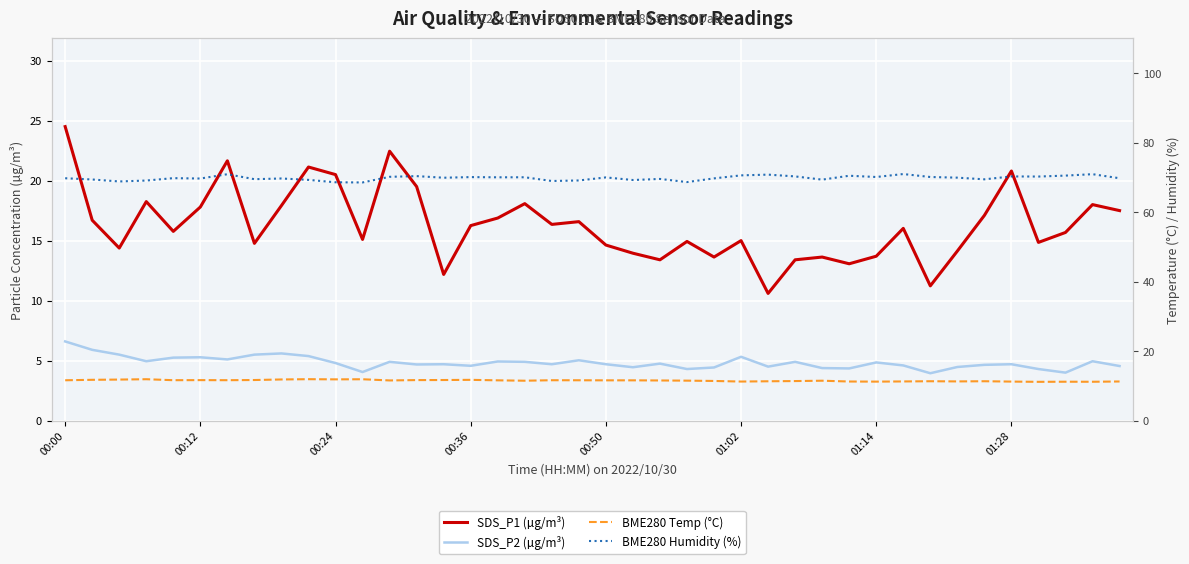

What position from the left is 27?

28